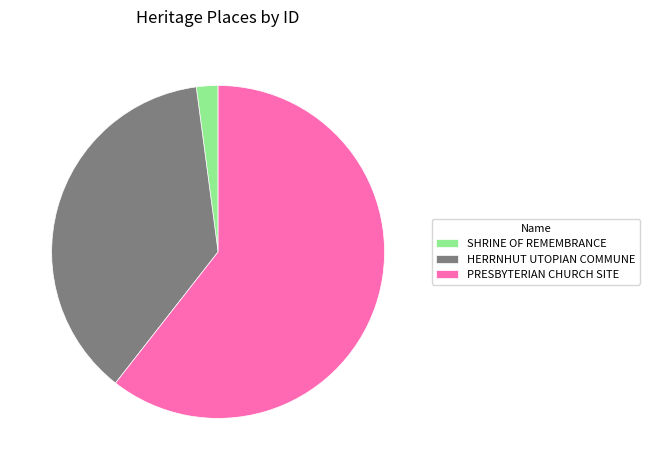

Which slice is the smallest?

SHRINE OF REMEMBRANCE